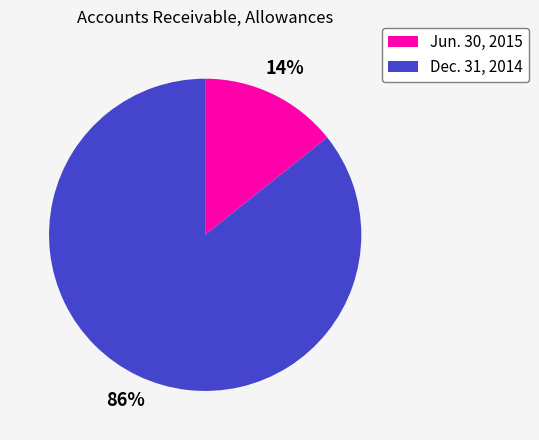

To the nearest percent, what is the combined percentage of Dec. 31, 2014 and Jun. 30, 2015?

100%